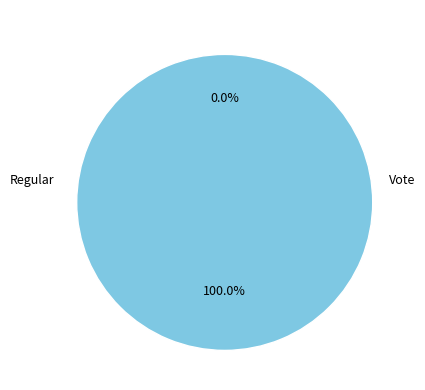

Which has a higher value, Vote or Regular?

Vote